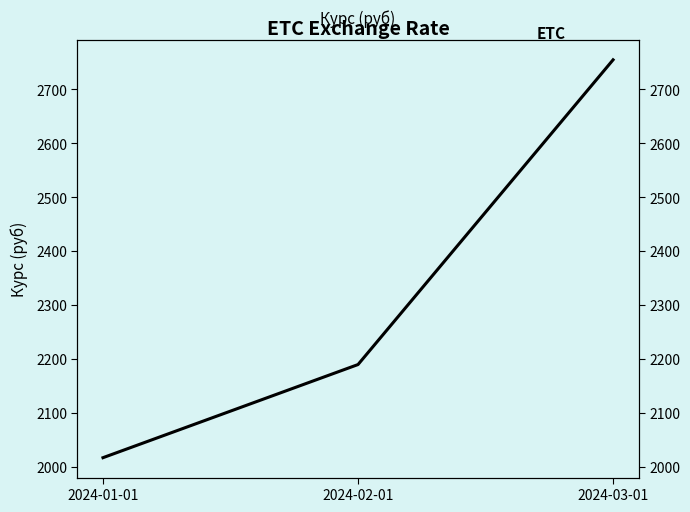

What is the change in value from 2024-01-01 to 2024-03-01?

+737.2